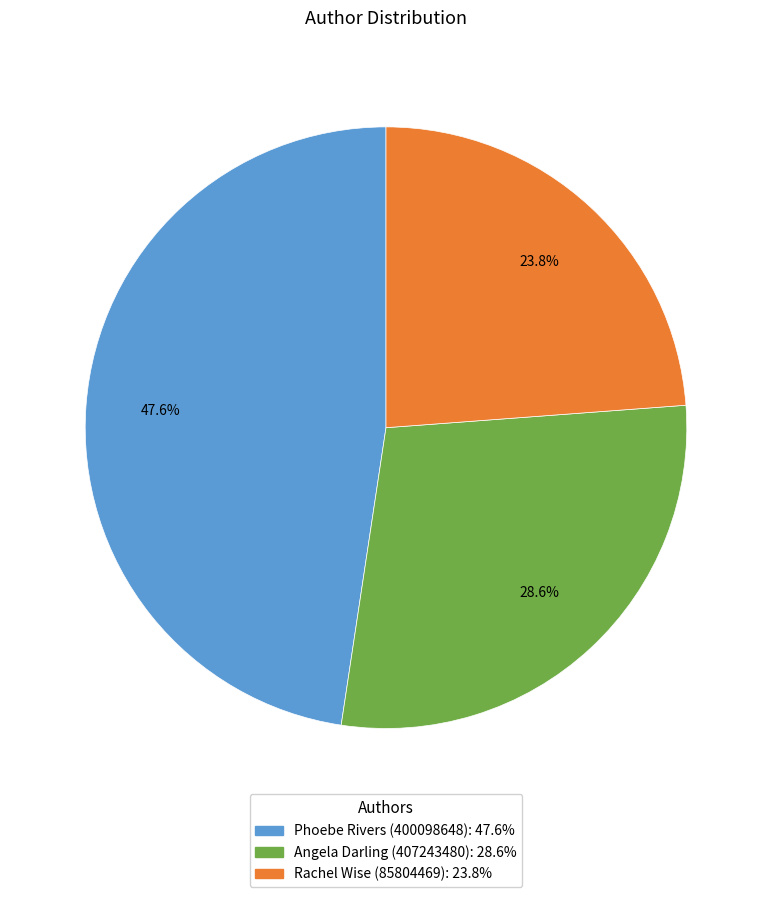

The Phoebe Rivers (400098648) slice represents 57% of the pie. True or false?

False